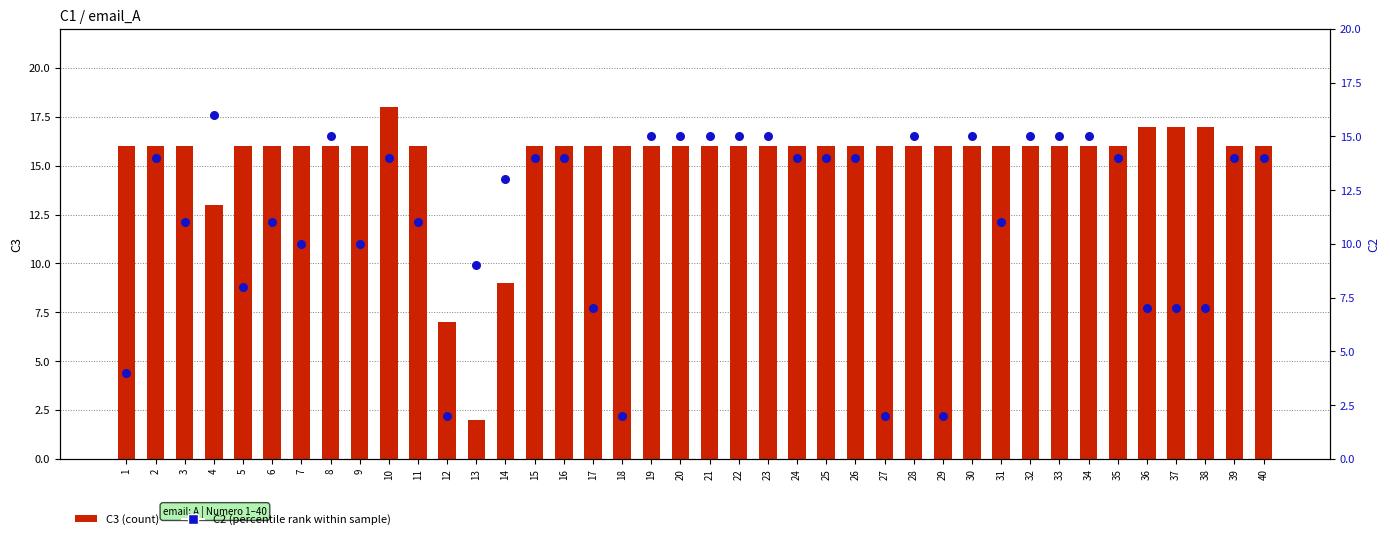

At how many categories does at least one series exceed 11?

38